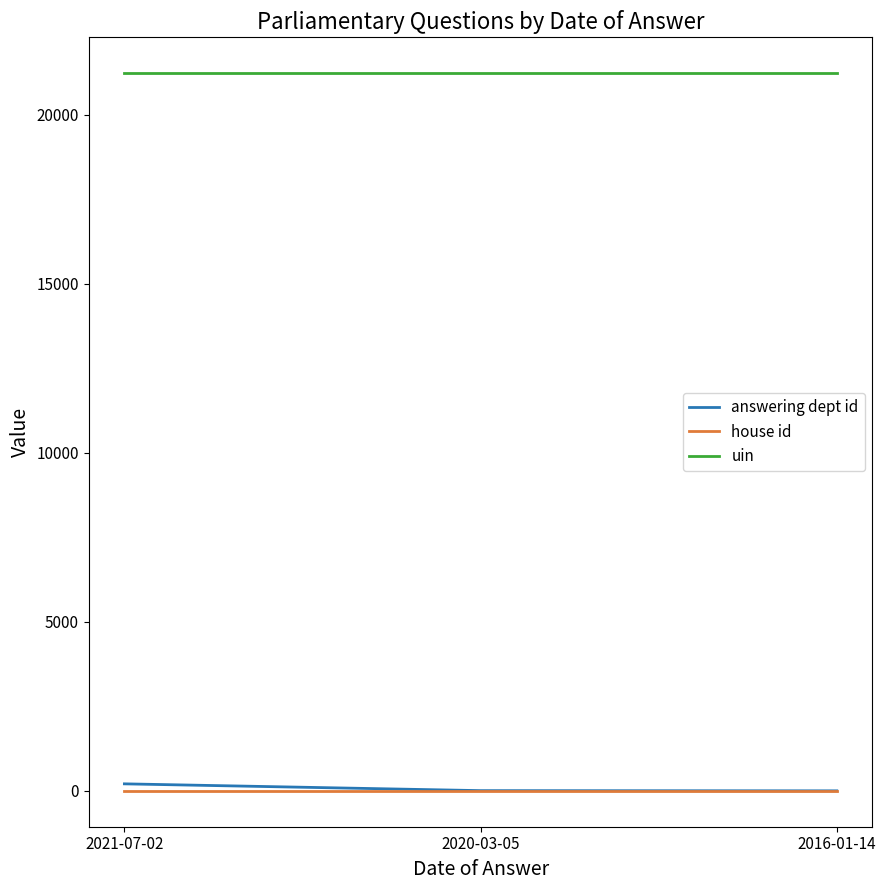

Which category has the highest value in the answering dept id series?

2021-07-02